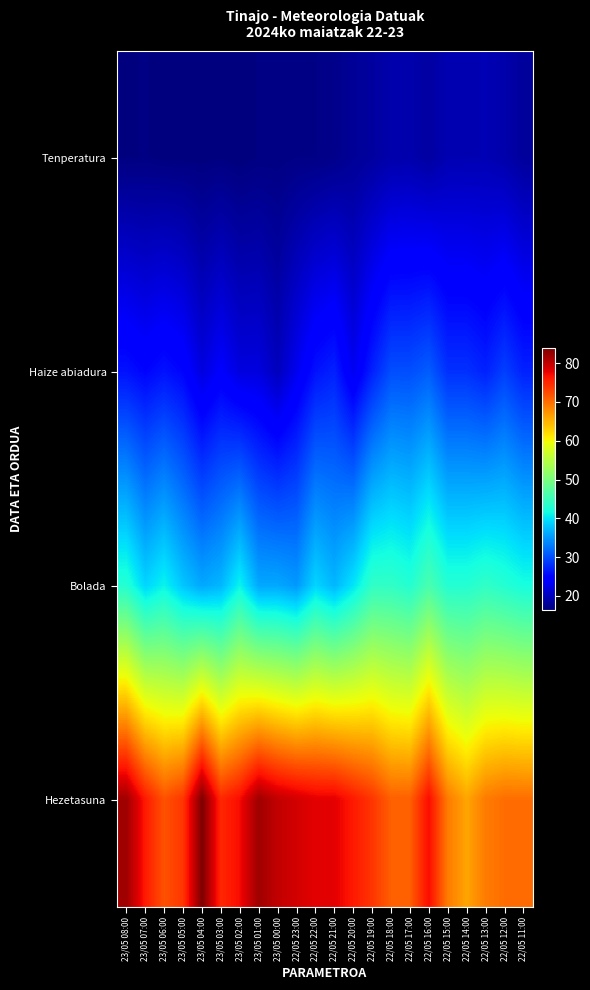

Reading left to right, extract all data points from this chart.

Tenperatura: 23/05 08:00=16.5	23/05 07:00=16.6	23/05 06:00=16.4	23/05 05:00=16.4	23/05 04:00=16.4	23/05 03:00=16.5	23/05 02:00=16.3	23/05 01:00=16.6	23/05 00:00=16.6	22/05 23:00=16.8	22/05 22:00=16.8	22/05 21:00=17.1	22/05 20:00=17.8	22/05 19:00=18.3	22/05 18:00=19.0	22/05 17:00=19.1	22/05 16:00=18.4	22/05 15:00=19.4	22/05 14:00=19.4	22/05 13:00=19.5	22/05 12:00=19.0	22/05 11:00=18.1
Haize abiadura: 23/05 08:00=26.0	23/05 07:00=25.0	23/05 06:00=26.0	23/05 05:00=25.0	23/05 04:00=22.0	23/05 03:00=24.0	23/05 02:00=22.0	23/05 01:00=22.0	23/05 00:00=20.0	22/05 23:00=23.0	22/05 22:00=26.0	22/05 21:00=27.0	22/05 20:00=23.0	22/05 19:00=27.0	22/05 18:00=30.0	22/05 17:00=30.0	22/05 16:00=31.0	22/05 15:00=28.0	22/05 14:00=28.0	22/05 13:00=27.0	22/05 12:00=29.0	22/05 11:00=27.0
Bolada: 23/05 08:00=43.0	23/05 07:00=39.0	23/05 06:00=41.0	23/05 05:00=38.0	23/05 04:00=36.0	23/05 03:00=37.0	23/05 02:00=41.0	23/05 01:00=36.0	23/05 00:00=36.0	22/05 23:00=35.0	22/05 22:00=39.0	22/05 21:00=37.0	22/05 20:00=40.0	22/05 19:00=44.0	22/05 18:00=44.0	22/05 17:00=43.0	22/05 16:00=46.0	22/05 15:00=43.0	22/05 14:00=43.0	22/05 13:00=44.0	22/05 12:00=43.0	22/05 11:00=42.0
Hezetasuna: 23/05 08:00=82.0	23/05 07:00=76.0	23/05 06:00=72.0	23/05 05:00=74.0	23/05 04:00=84.0	23/05 03:00=75.0	23/05 02:00=77.0	23/05 01:00=82.0	23/05 00:00=80.0	22/05 23:00=79.0	22/05 22:00=78.0	22/05 21:00=78.0	22/05 20:00=76.0	22/05 19:00=74.0	22/05 18:00=71.0	22/05 17:00=71.0	22/05 16:00=77.0	22/05 15:00=69.0	22/05 14:00=66.0	22/05 13:00=69.0	22/05 12:00=70.0	22/05 11:00=70.0